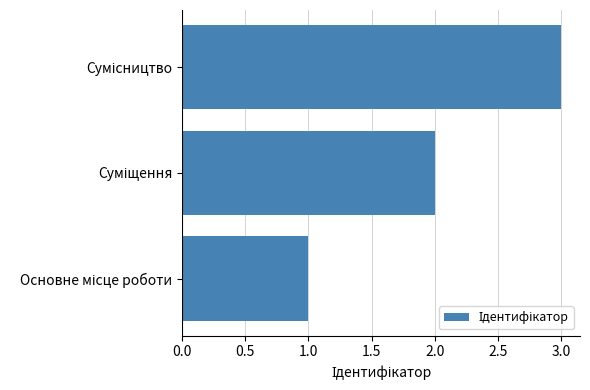

What is the sum of all values?

6